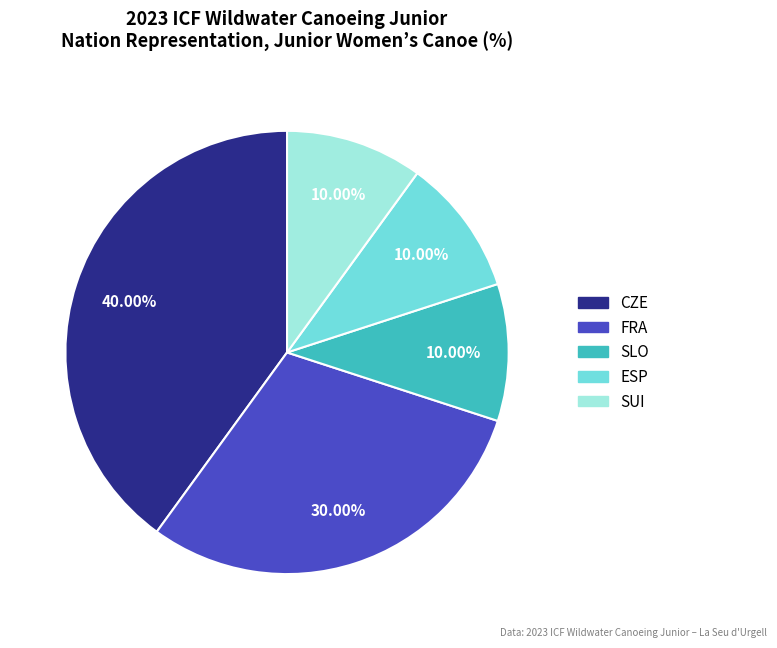

How many segments does this pie chart have?

5